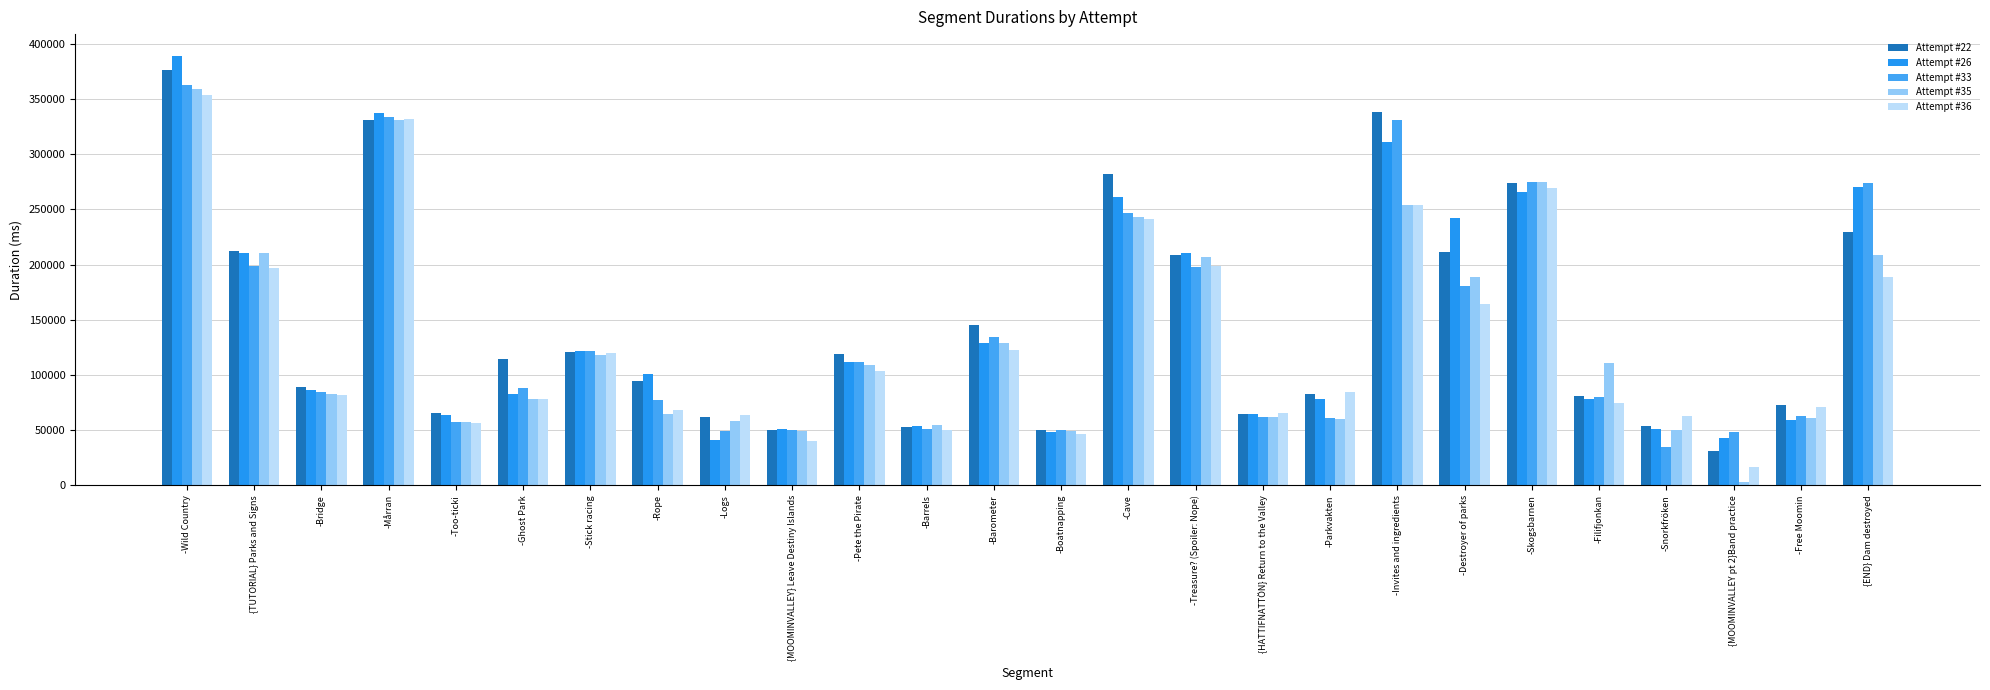

The value of Attempt #22 at -Too-ticki is 65108. True or false?

True